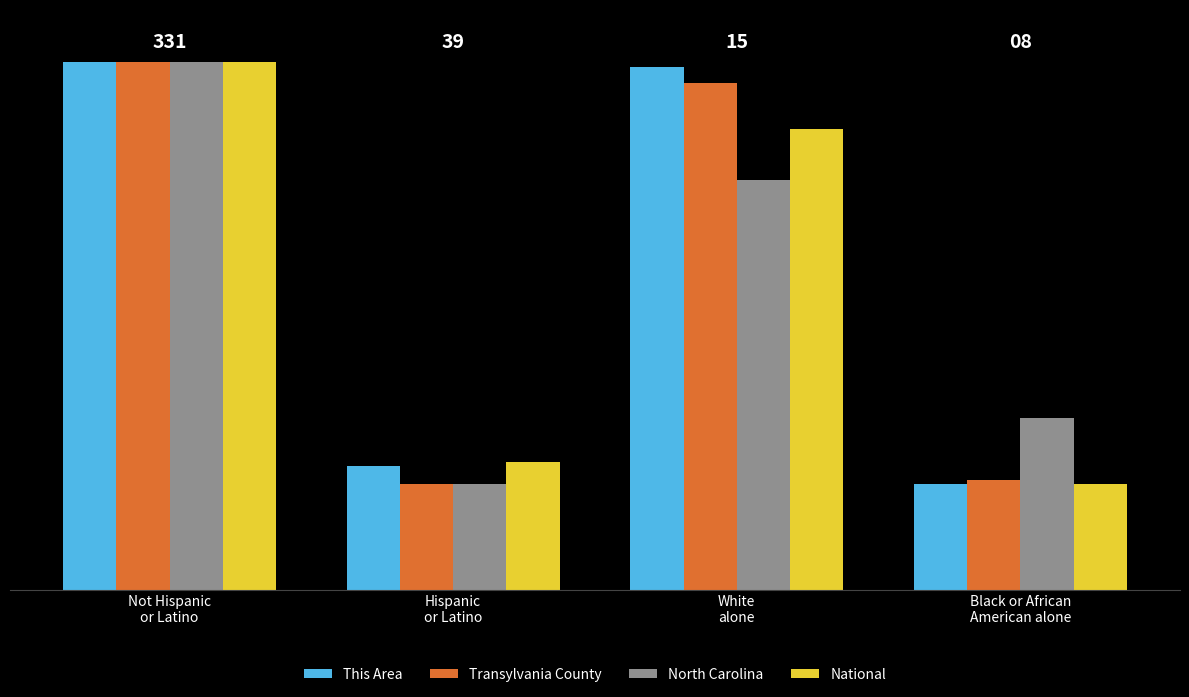

Between Not Hispanic
or Latino and Black or African
American alone, which series saw the biggest shift?

This Area